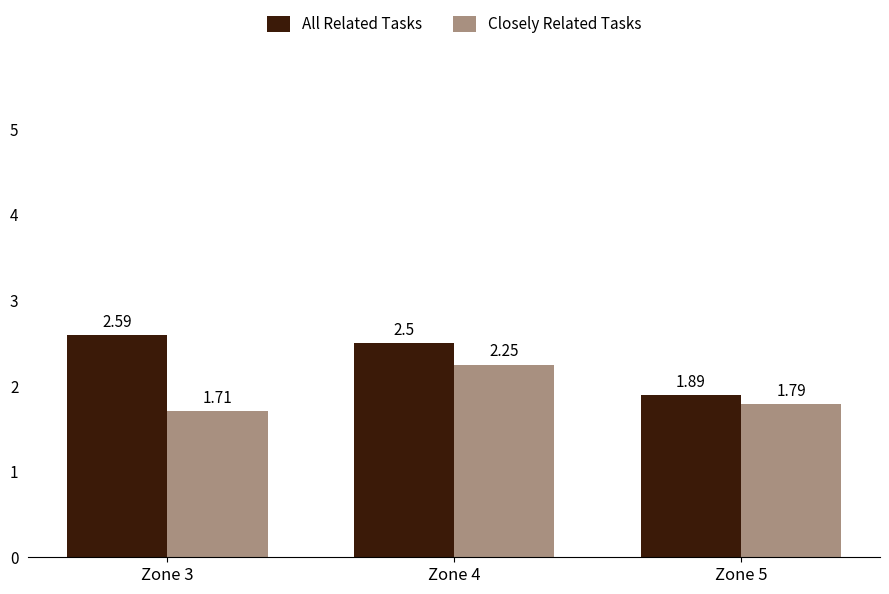

What is the total value across all series at Zone 5?

3.7